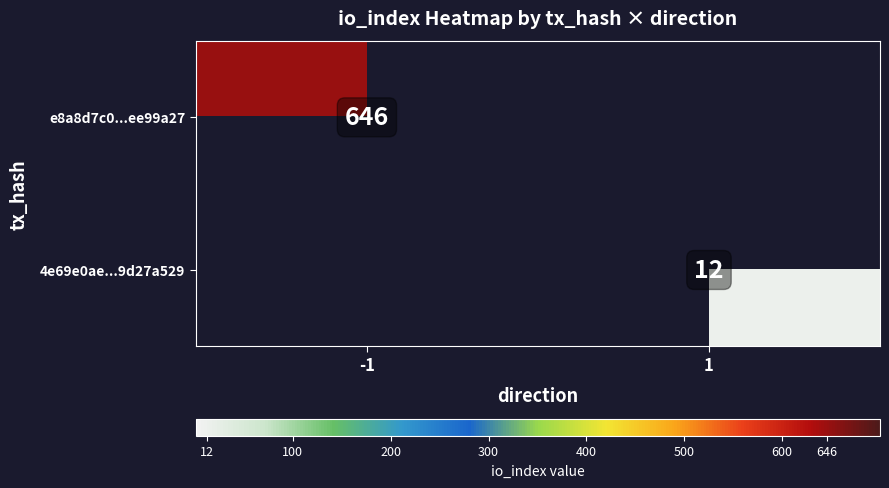

The value of 4e69e0ae...9d27a529 at 1 is 12. True or false?

True